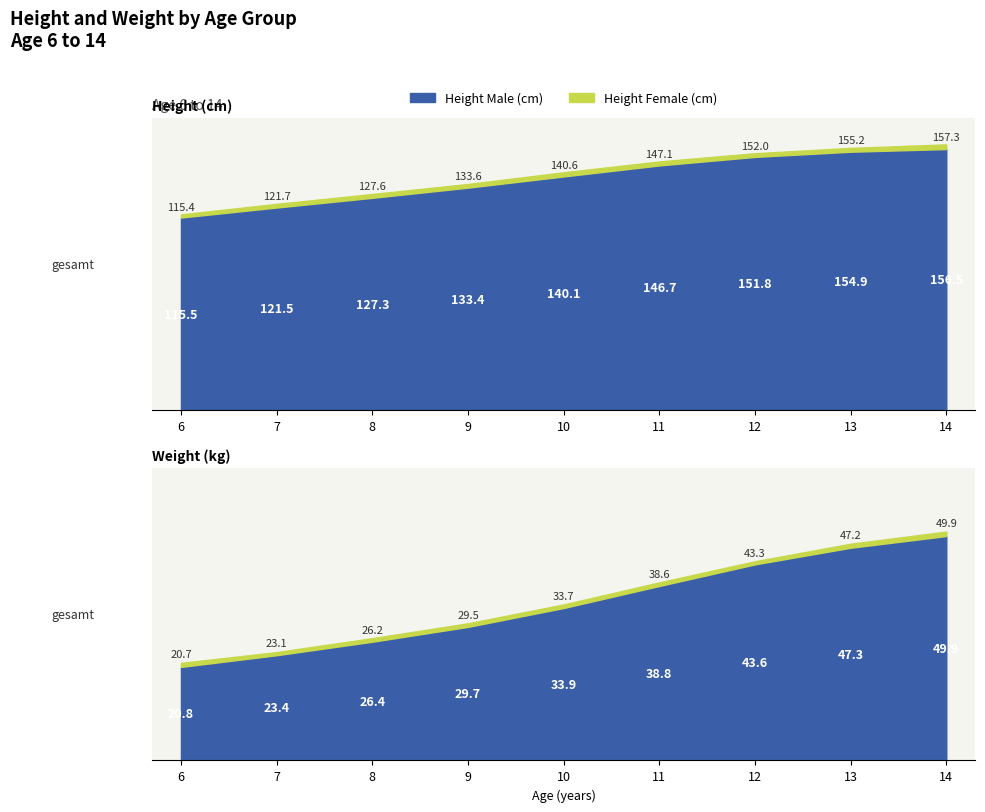

Reading left to right, transcribe all the data shown in this chart.

Height Male (cm): 6=115.5	7=121.5	8=127.3	9=133.4	10=140.1	11=146.7	12=151.8	13=154.9	14=156.5
Height Female (cm): 6=115.4	7=121.7	8=127.6	9=133.6	10=140.6	11=147.1	12=152.0	13=155.2	14=157.3
Weight Male (kg): 6=20.8	7=23.4	8=26.4	9=29.7	10=33.9	11=38.8	12=43.6	13=47.3	14=49.9
Weight Female (kg): 6=20.7	7=23.1	8=26.2	9=29.5	10=33.7	11=38.6	12=43.3	13=47.2	14=49.9